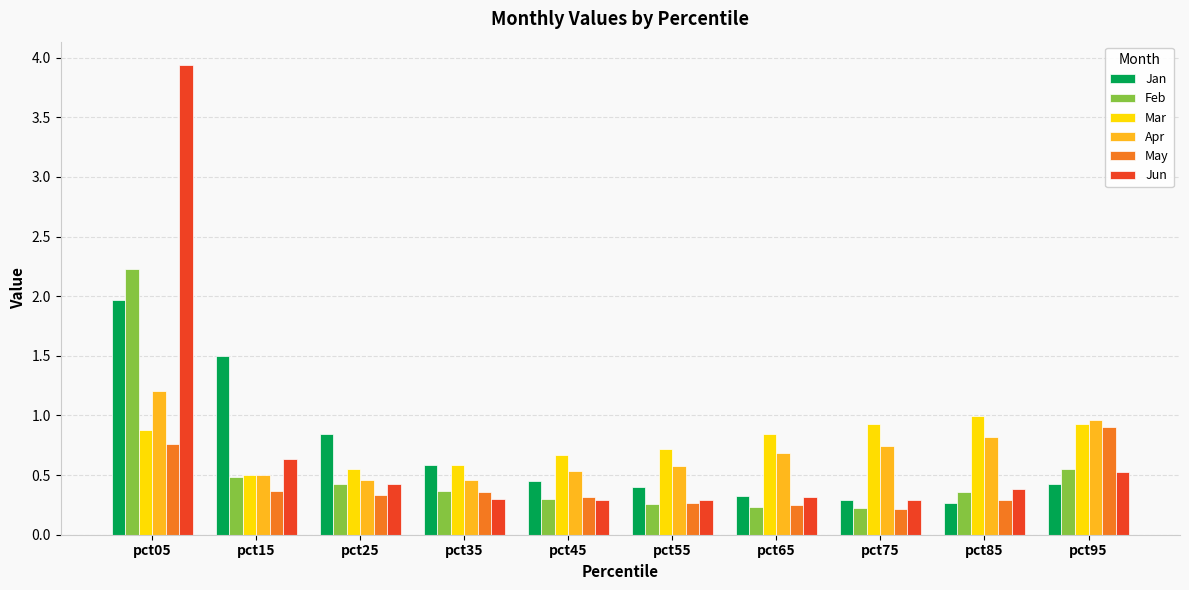

The value of May at pct35 is 0.4. True or false?

True